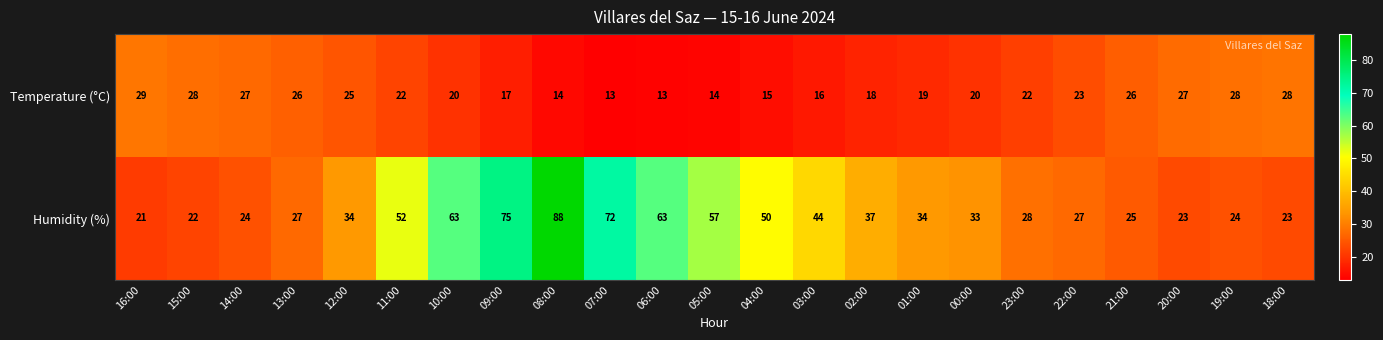

What is the maximum value shown in the chart?

88